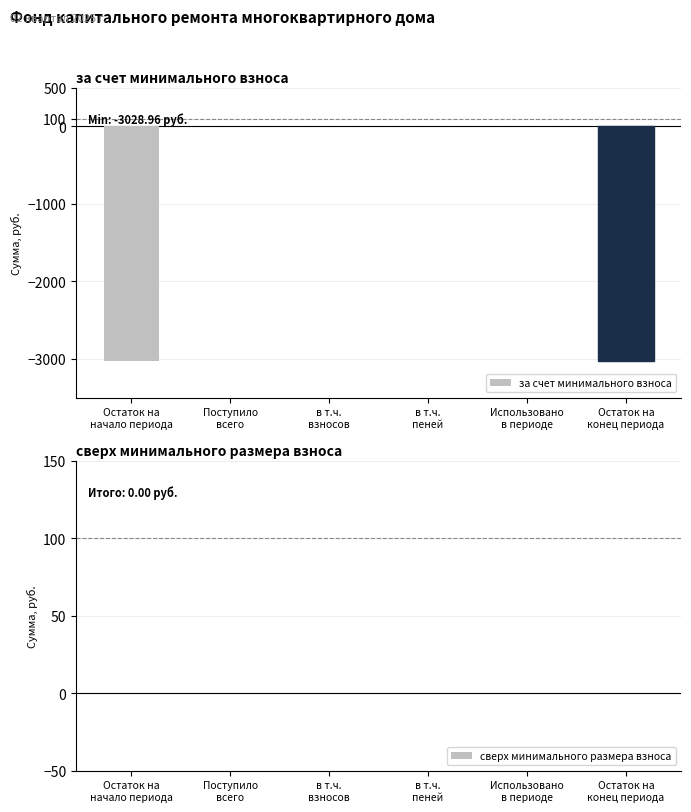

How many series are shown in this chart?

1